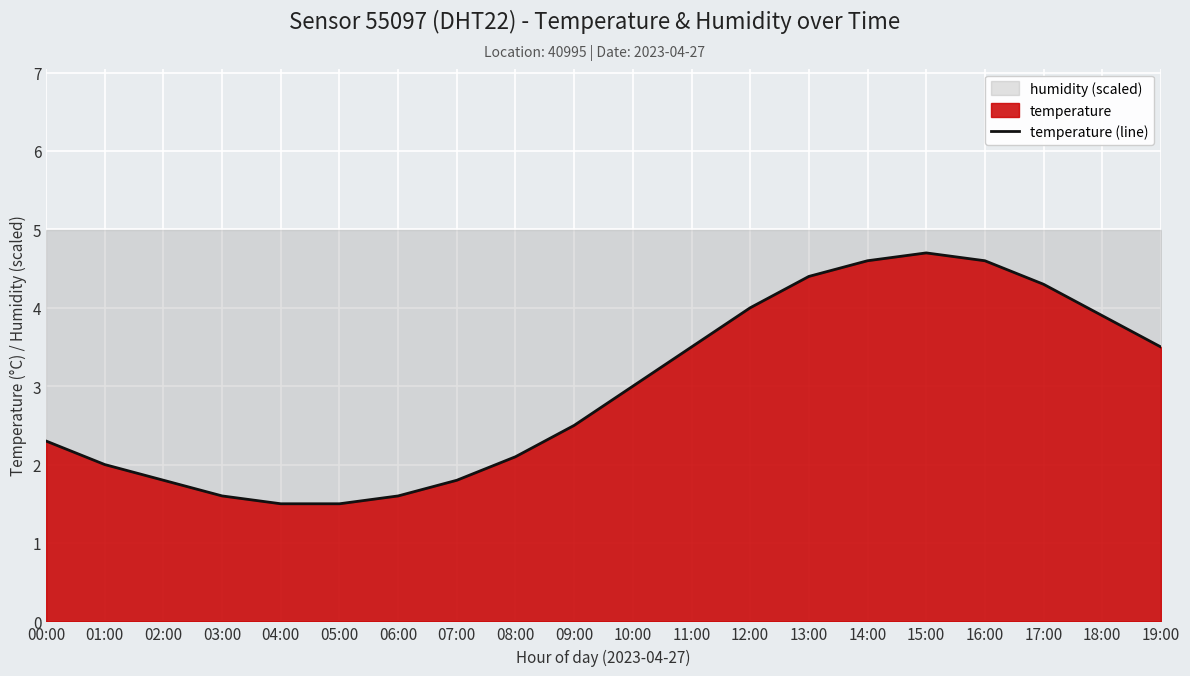

True or false: the data shows 1.6 at 00:00.

False